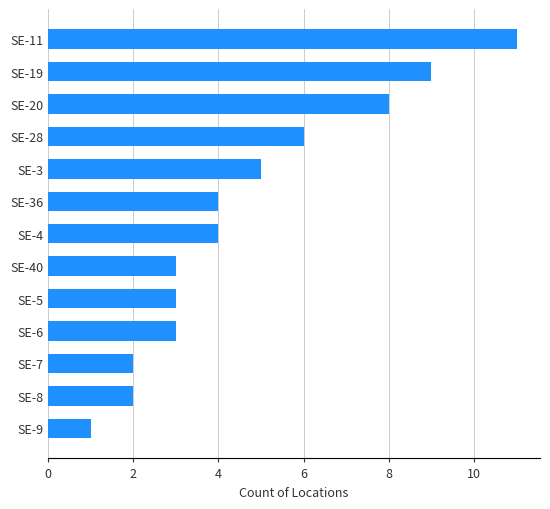

What is the label of the 7th bar from the bottom?

SE-4